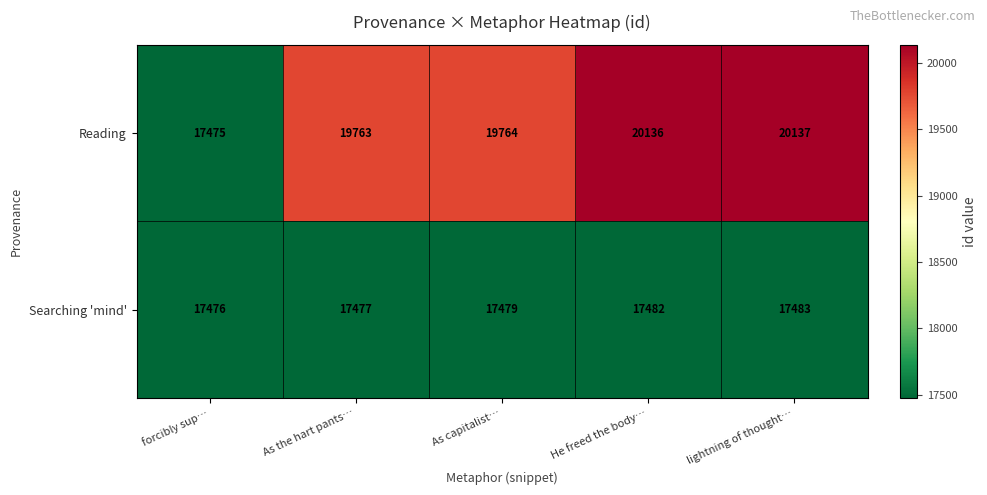

Rank the series by their average value, from lowest to highest.

Searching 'mind', Reading